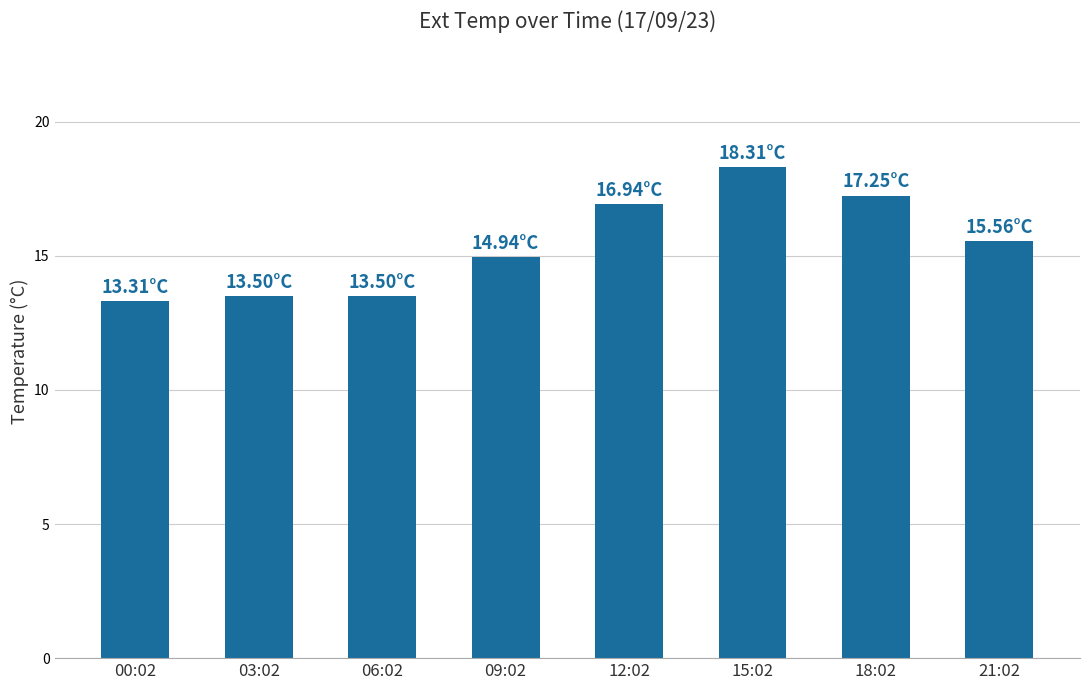

Does the chart contain any negative values?

No